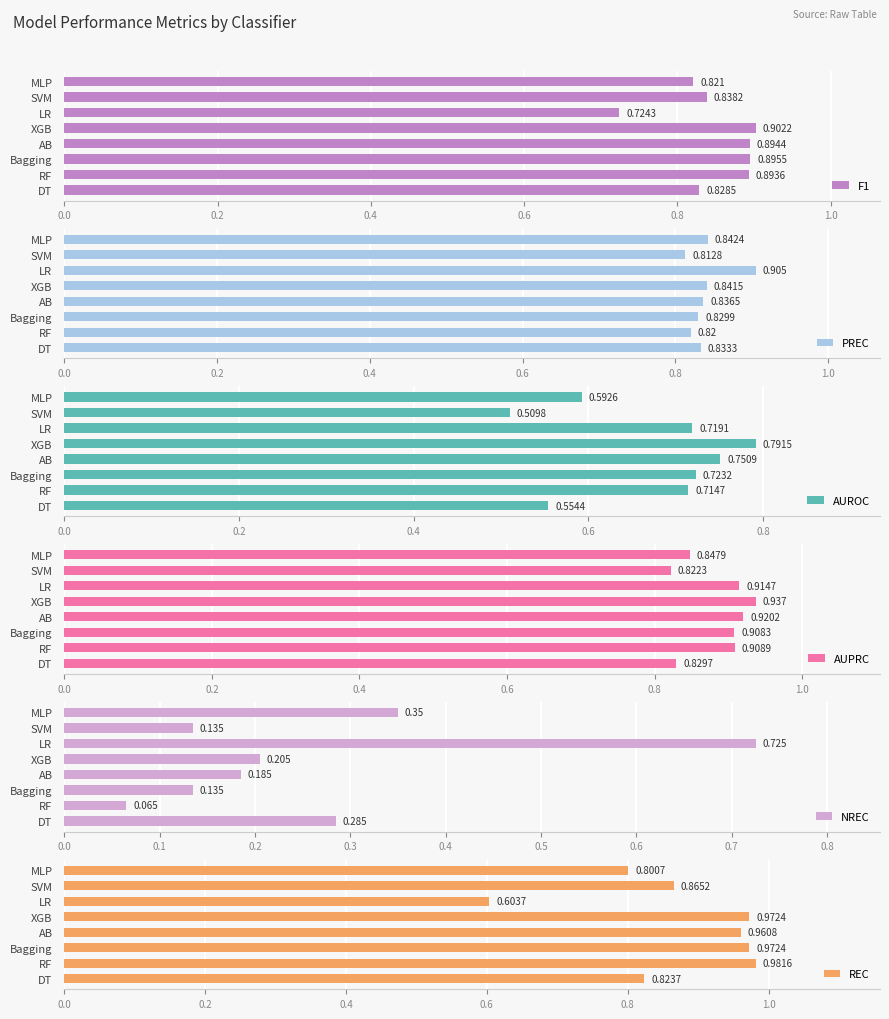

Is it true that PREC equals 0.3 at Bagging?

False